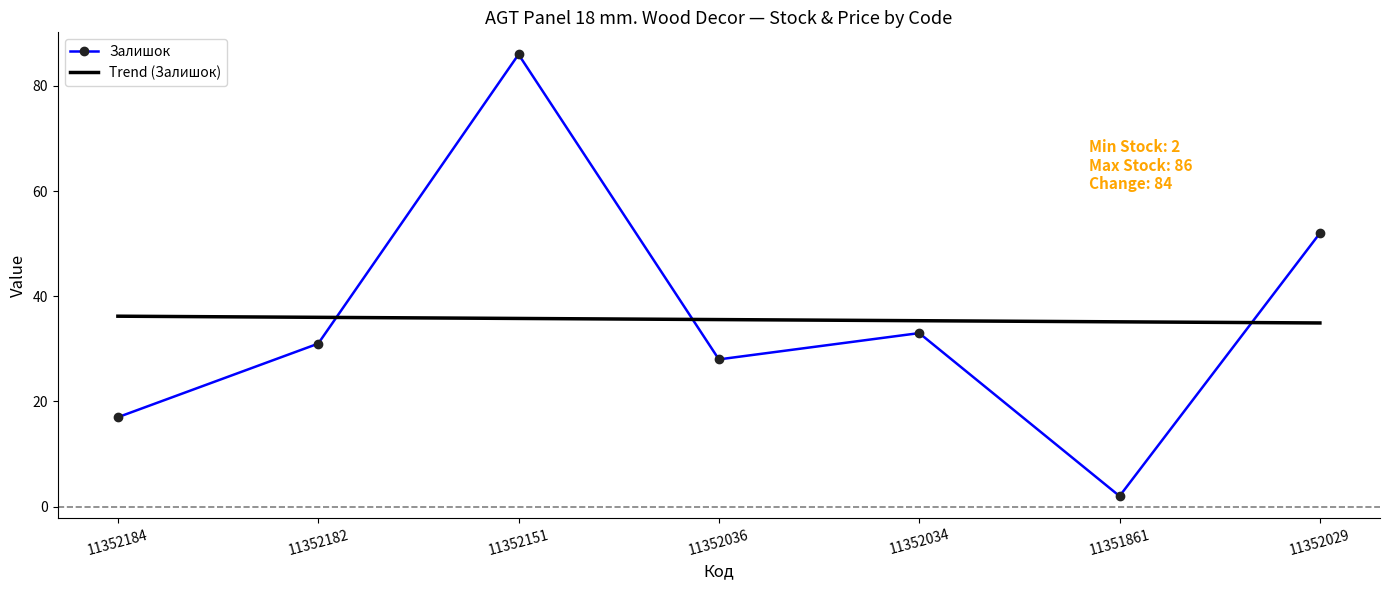

Which category has the highest value in the Залишок series?

11352151